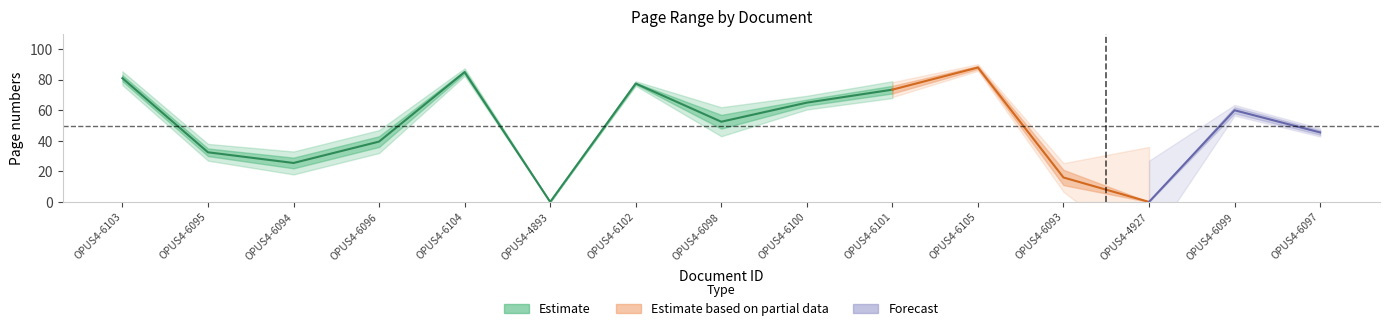

Is this an area chart (filled region under the line)?

No